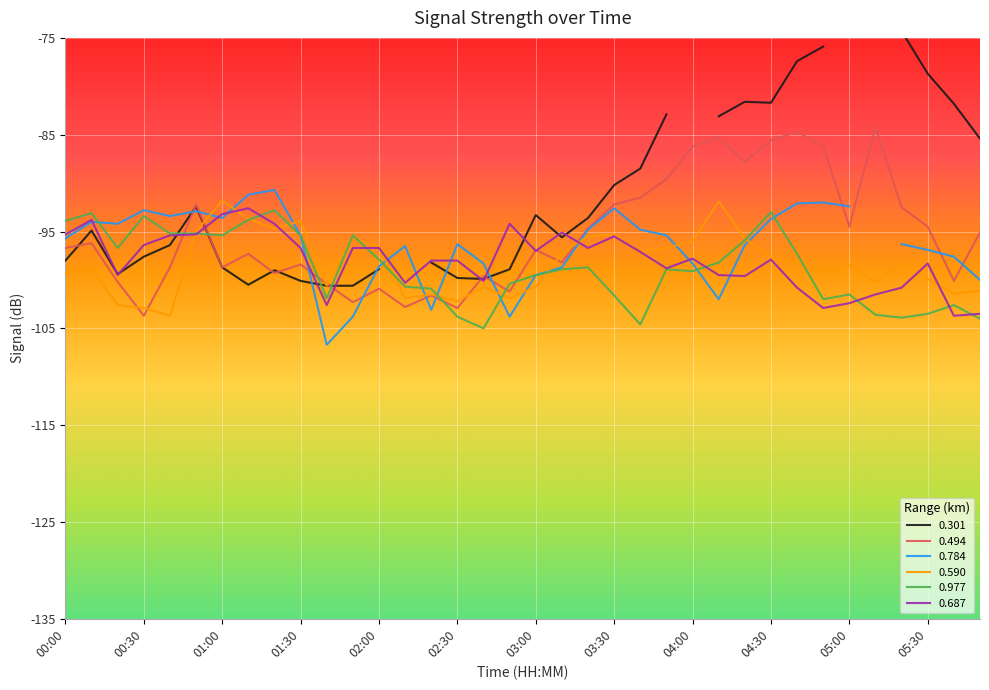

Is it true that 0.977 equals -101.5 at 05:00?

True